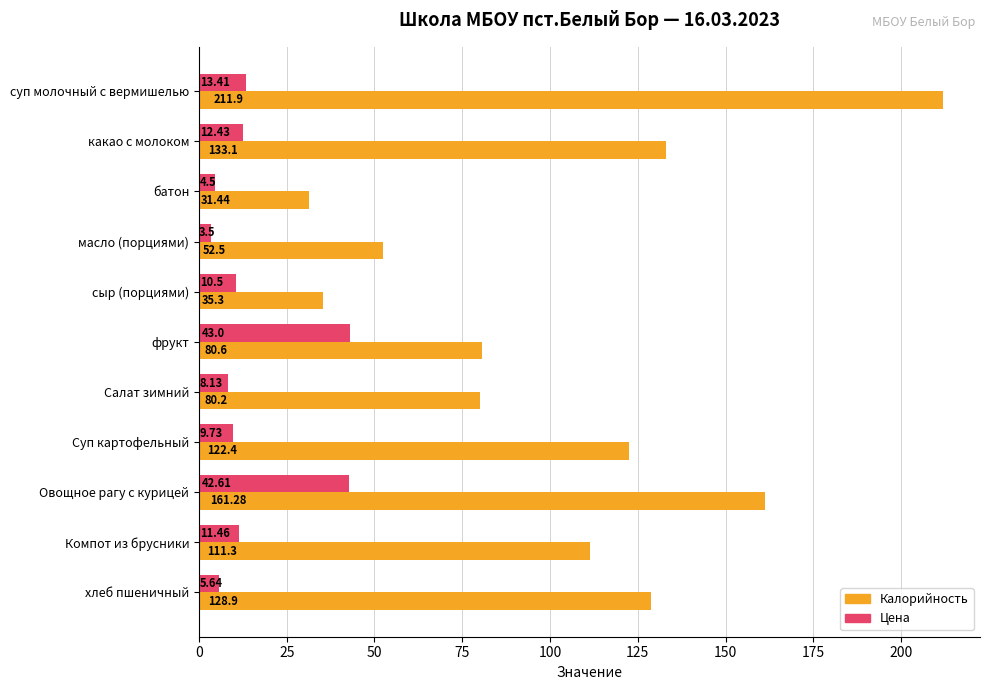

What is the difference between the second highest and minimum values in the Цена series?

39.1